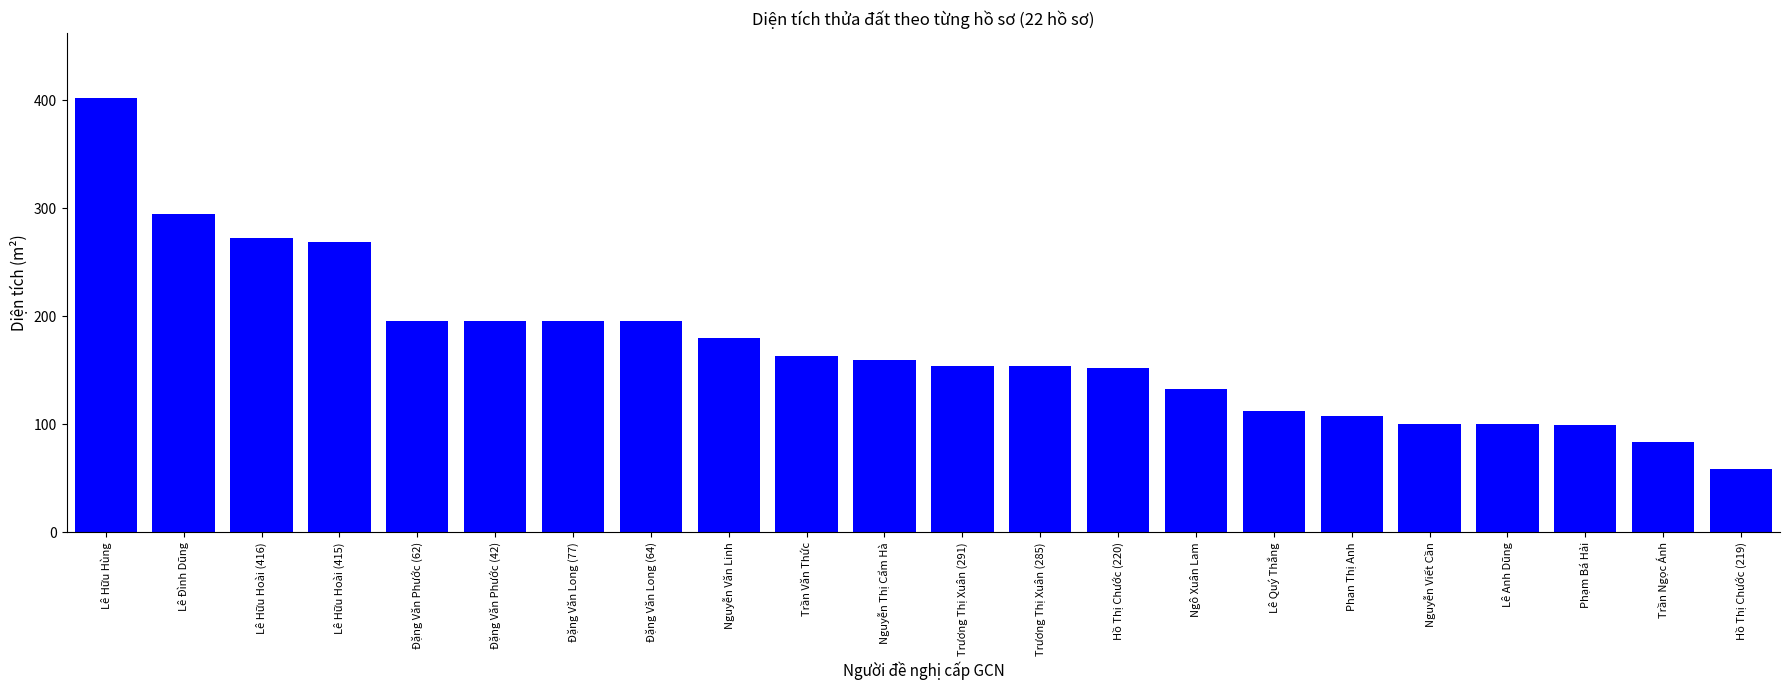

What is the ratio of the value at Trần Văn Thức to the value at Đặng Văn Phước (42)?

0.8